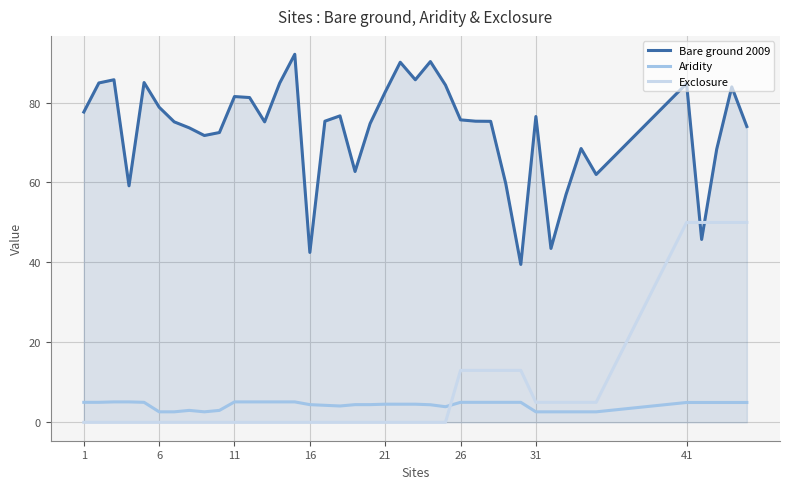

At how many categories does at least one series exceed 87?

3